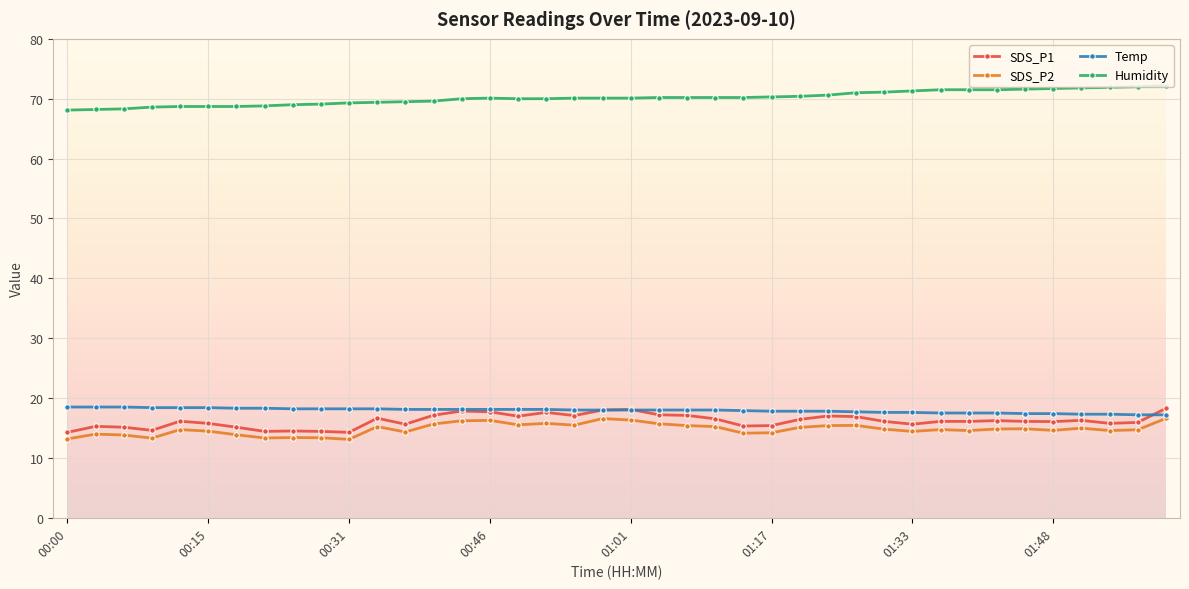

What is the value of the Temp point at the 39th from the left?

17.2